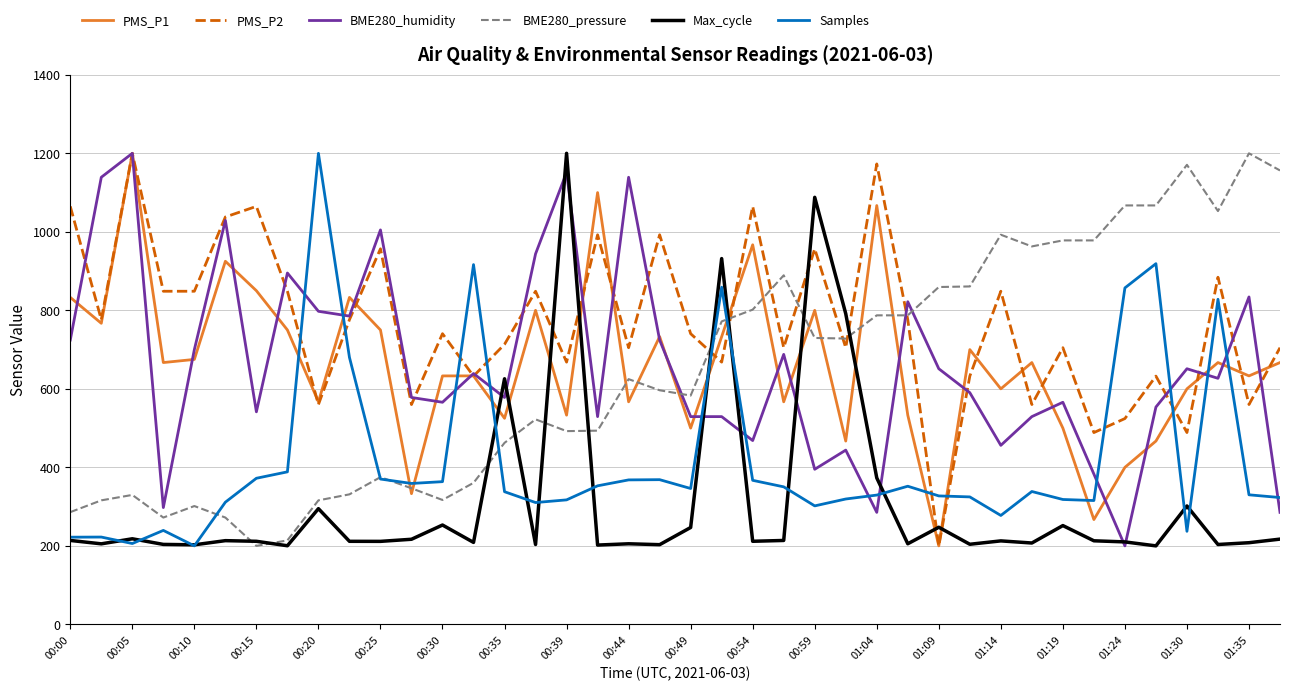

How many intersections are there between PMS_P2 and Max_cycle?

8